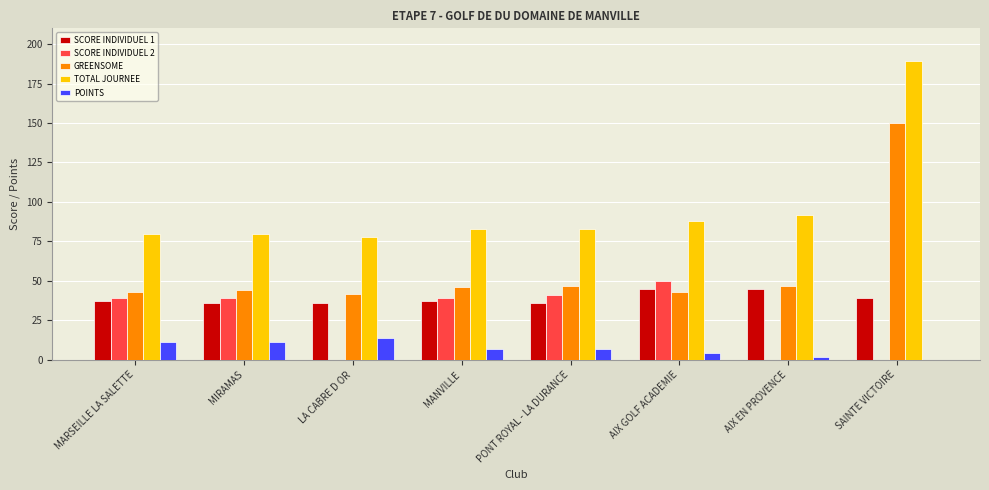

Which label corresponds to the largest value in the chart?

SAINTE VICTOIRE